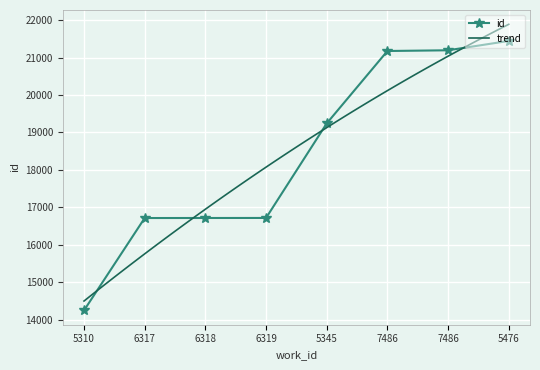

True or false: the data shows 19243 at 5345.

True